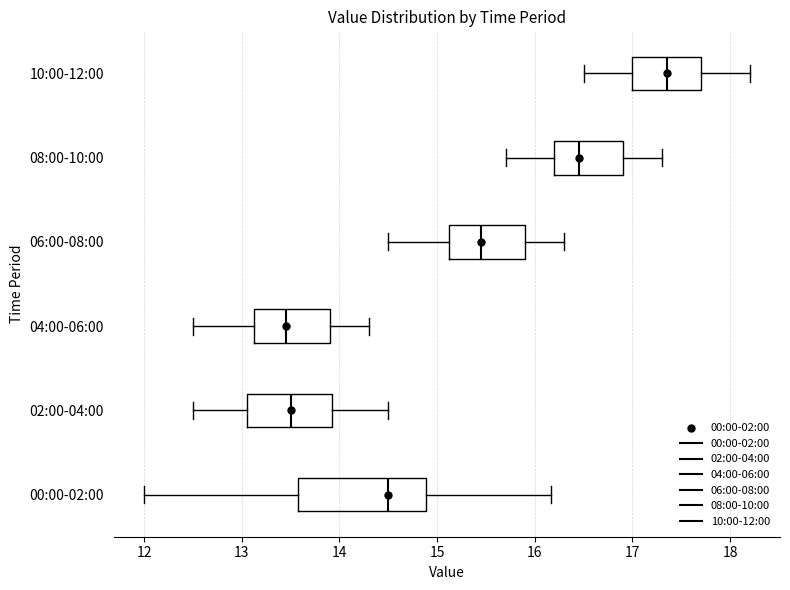

Reading bottom to top, read every box against the x-axis: the position of its median line, the range the box covers, and the ends of its whiskers. The values are not printed on the chart, so give them approximately, as read against the axis.

00:00-02:00: median 14.5, box 13.6 to 14.9, whiskers 12.0 to 16.2
02:00-04:00: median 13.5, box 13.1 to 13.9, whiskers 12.5 to 14.5
04:00-06:00: median 13.5, box 13.1 to 13.9, whiskers 12.5 to 14.3
06:00-08:00: median 15.5, box 15.1 to 15.9, whiskers 14.5 to 16.3
08:00-10:00: median 16.5, box 16.2 to 16.9, whiskers 15.7 to 17.3
10:00-12:00: median 17.4, box 17.0 to 17.7, whiskers 16.5 to 18.2